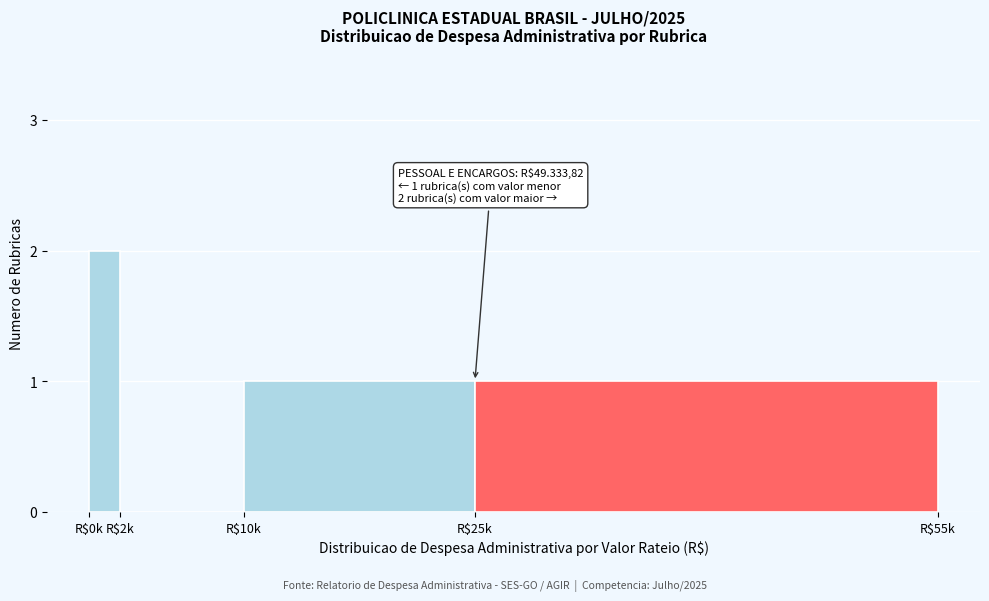

What is the sum of all values?

4